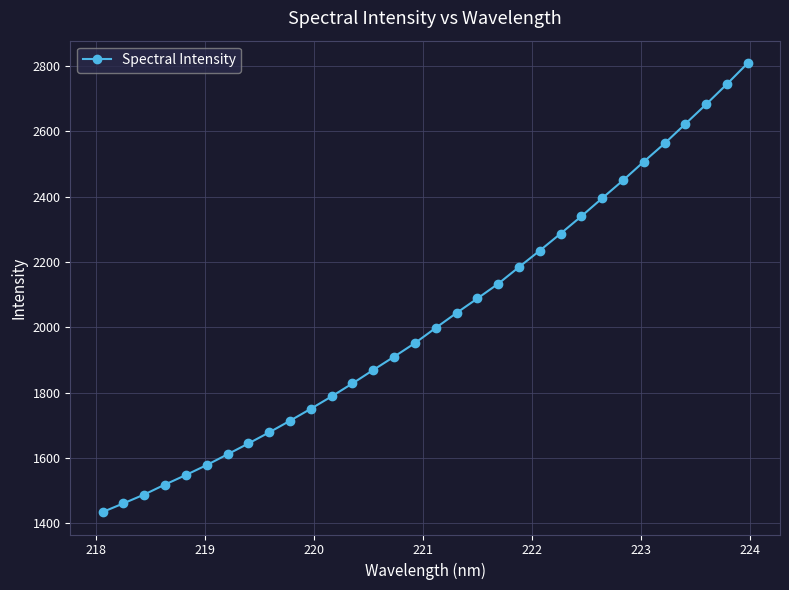

What is the value of the 9th point from the left?

1678.3